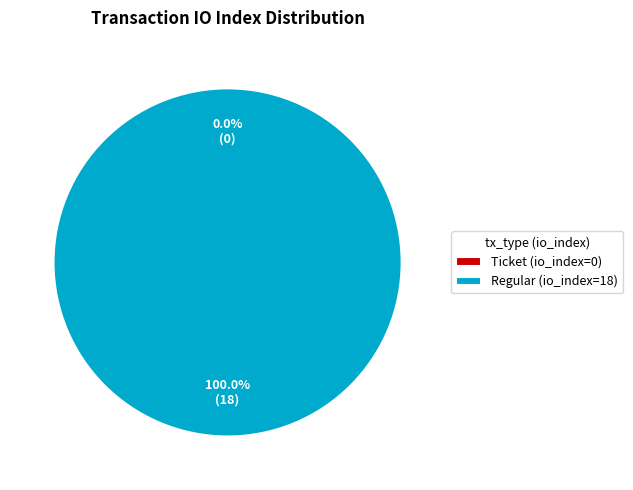

To the nearest percent, what is the difference between the Ticket (io_index=0) and Regular (io_index=18) slice percentages?

100%